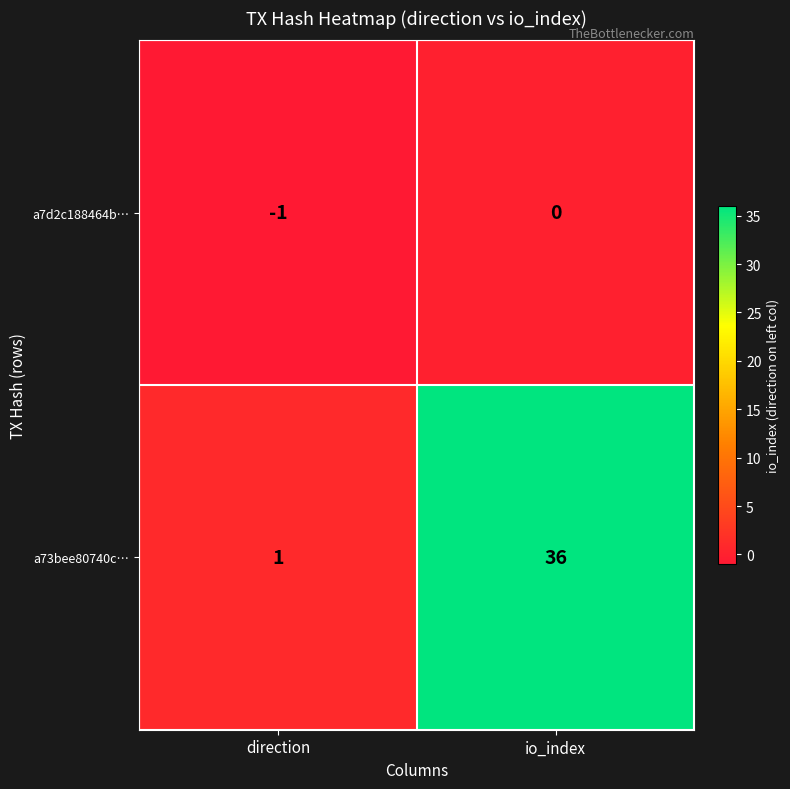

Rank the series by their maximum value, from highest to lowest.

a73bee80740c…, a7d2c188464b…